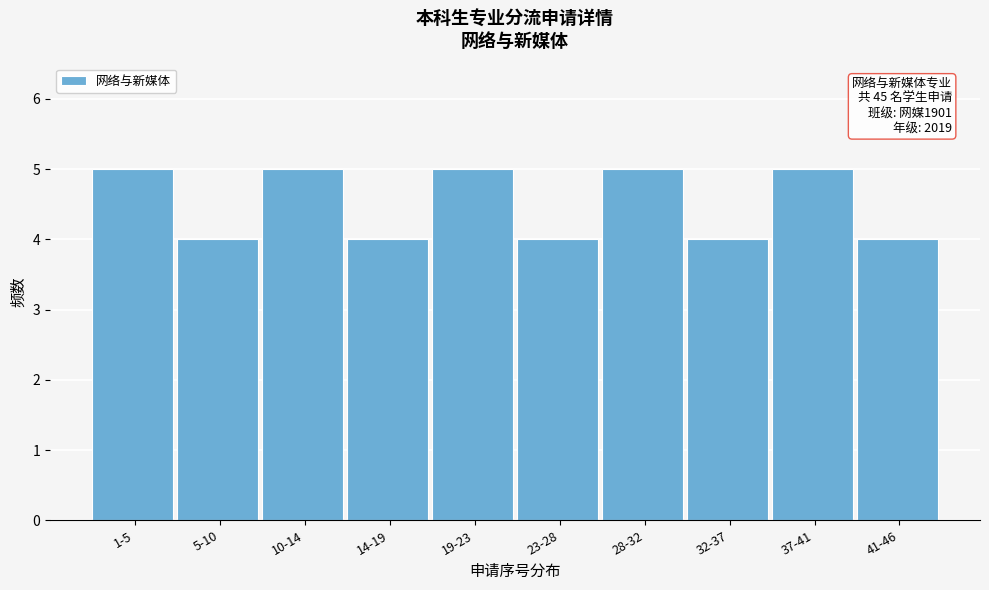

Reading left to right, extract all data points from this chart.

1-5=5	5-10=4	10-14=5	14-19=4	19-23=5	23-28=4	28-32=5	32-37=4	37-41=5	41-46=4